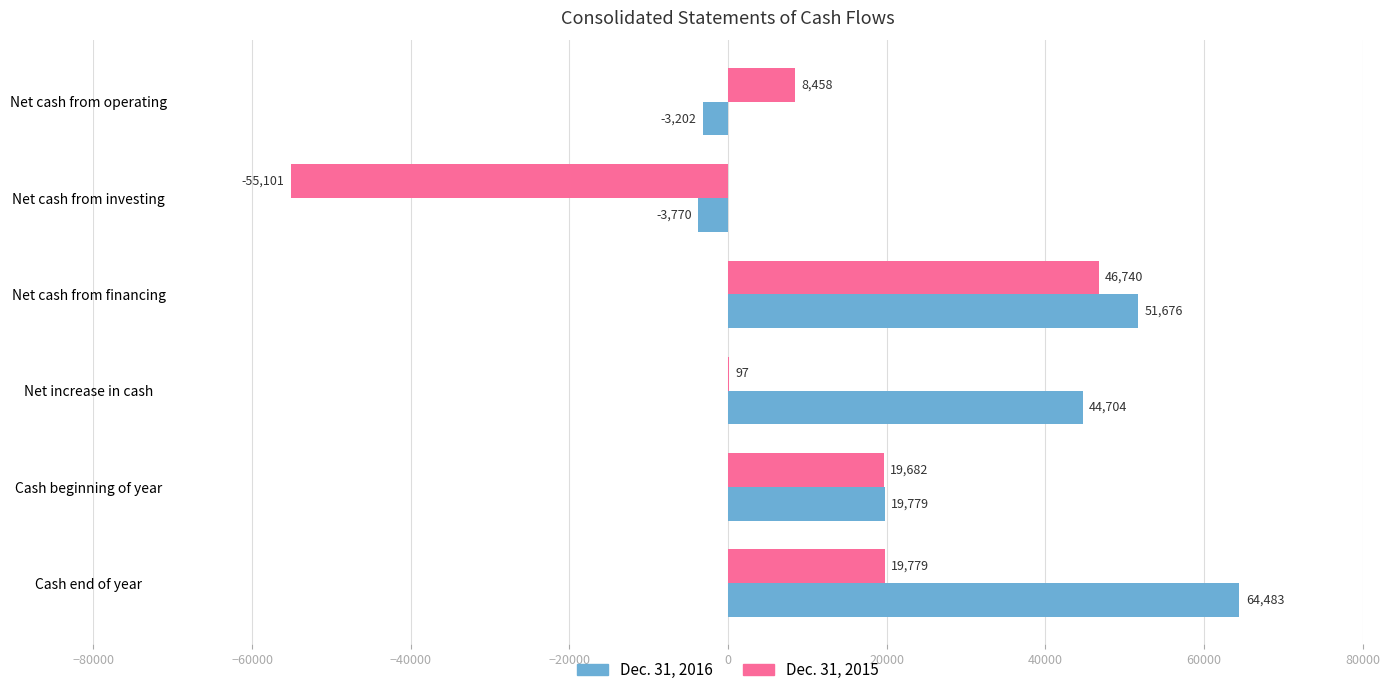

The Dec. 31, 2016 series shows 51676 at Net cash from financing. True or false?

True